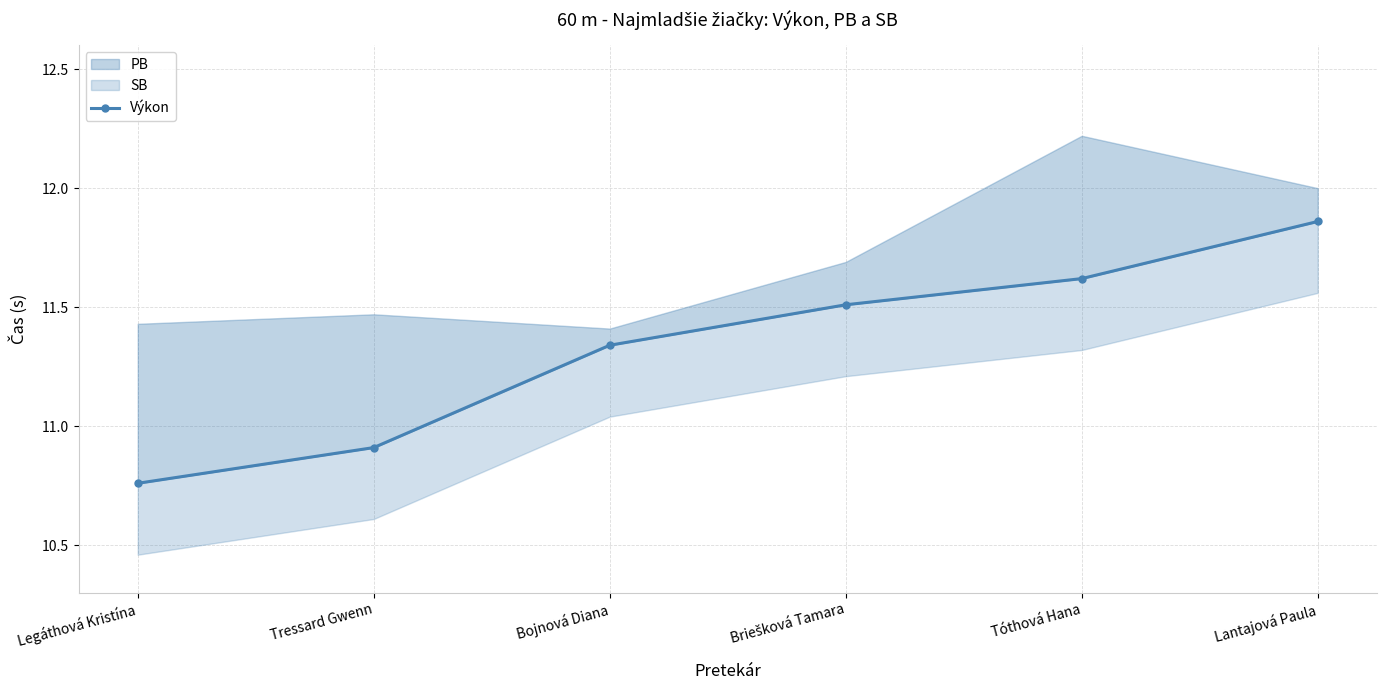

List the labels in order of value, smallest first.

Legáthová Kristína, Tressard Gwenn, Bojnová Diana, Briešková Tamara, Tóthová Hana, Lantajová Paula